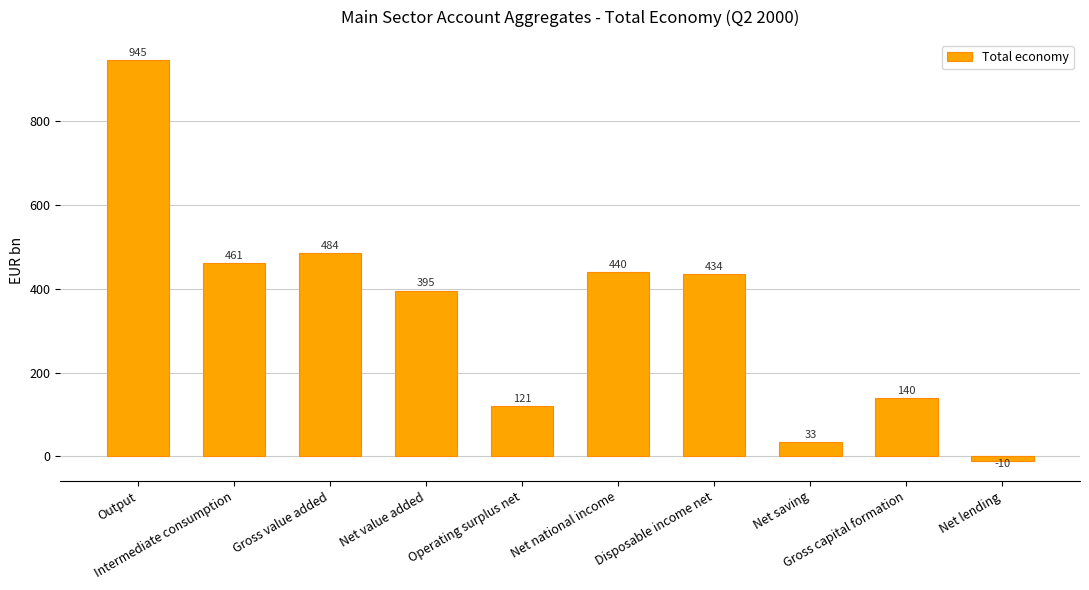

What is the greatest value displayed?

945.1